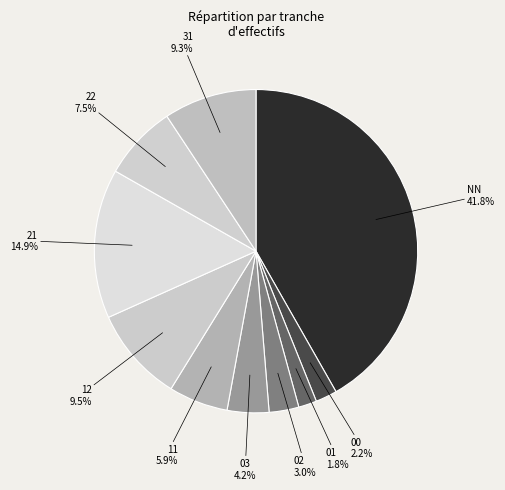

Count the number of slices in the pie.

10